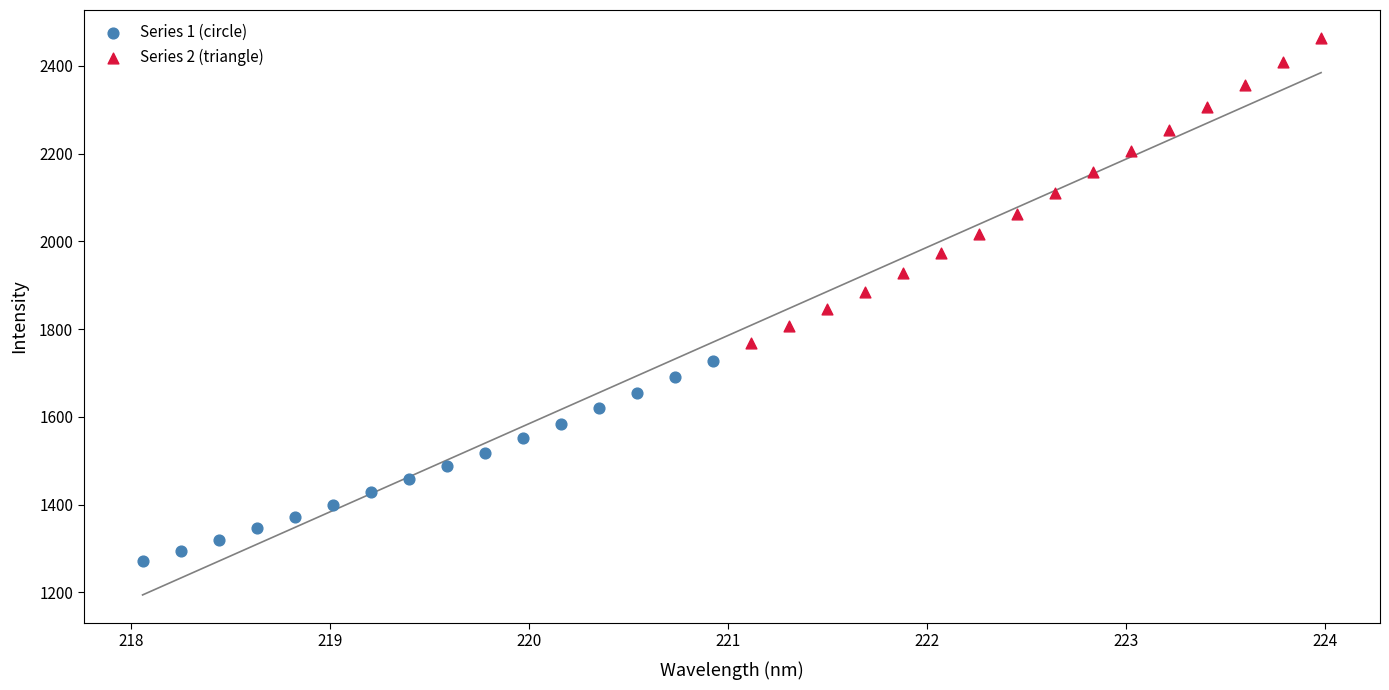

Which series reaches the maximum Y coordinate?

Series 2 (triangle)